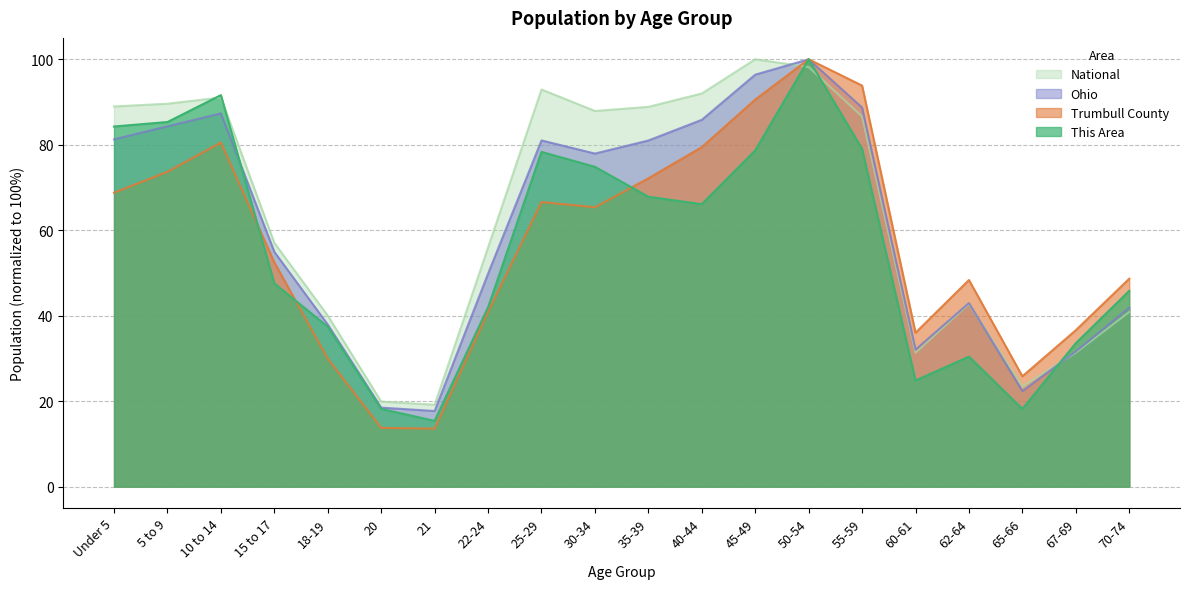

Where is the first local maximum for Trumbull County?

10 to 14